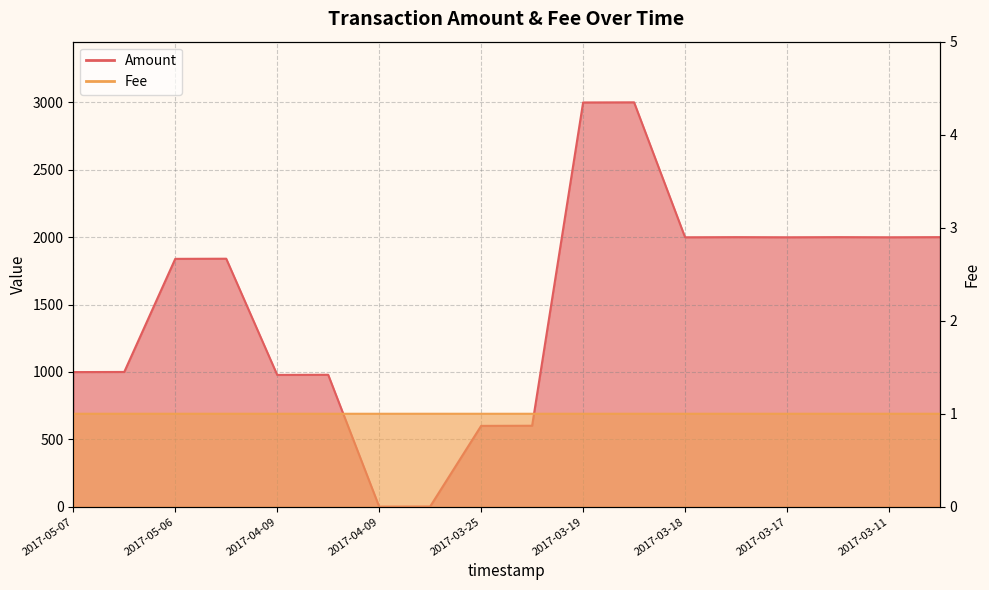

What is the smallest value displayed?

1.0